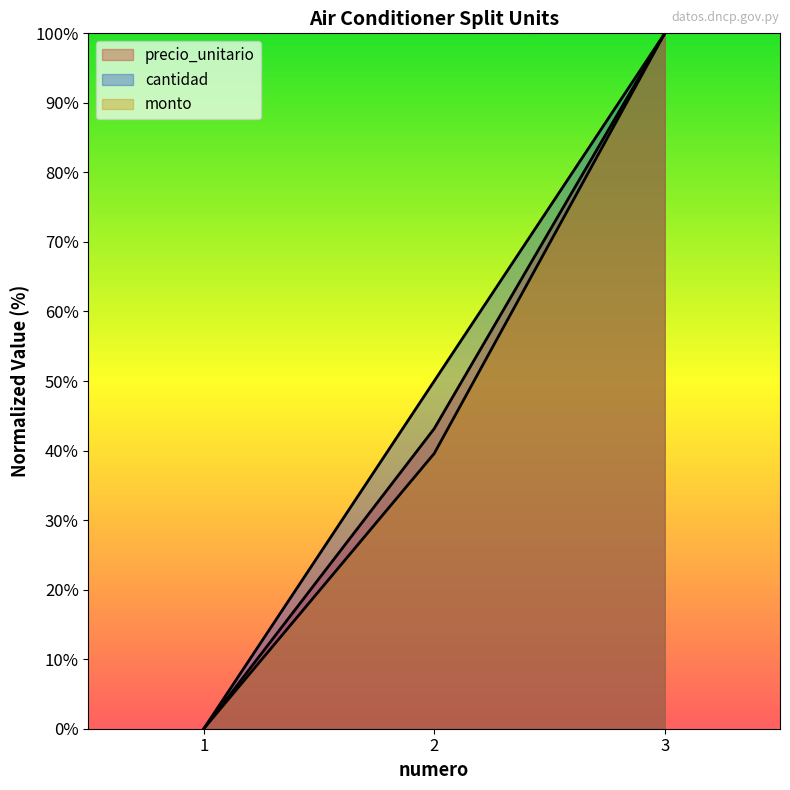

How many values in the monto series are below 39?

1